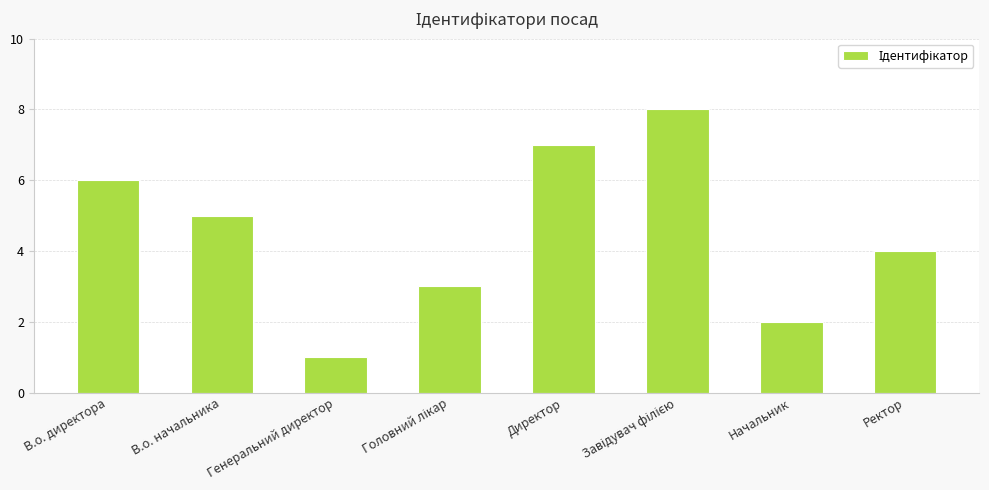

What position from the left is Директор?

5